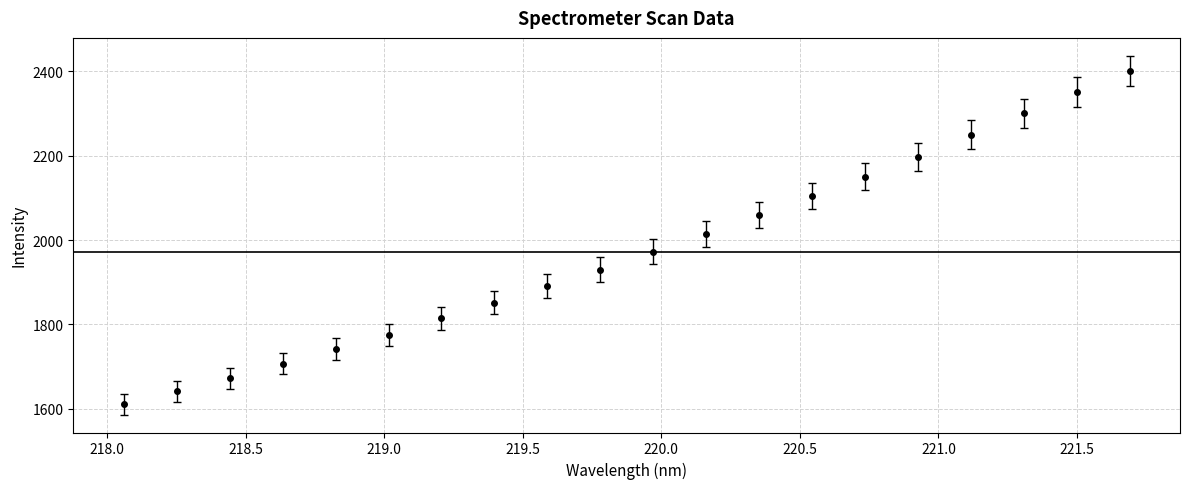

True or false: the data has more than 0 interior local peaks.

False